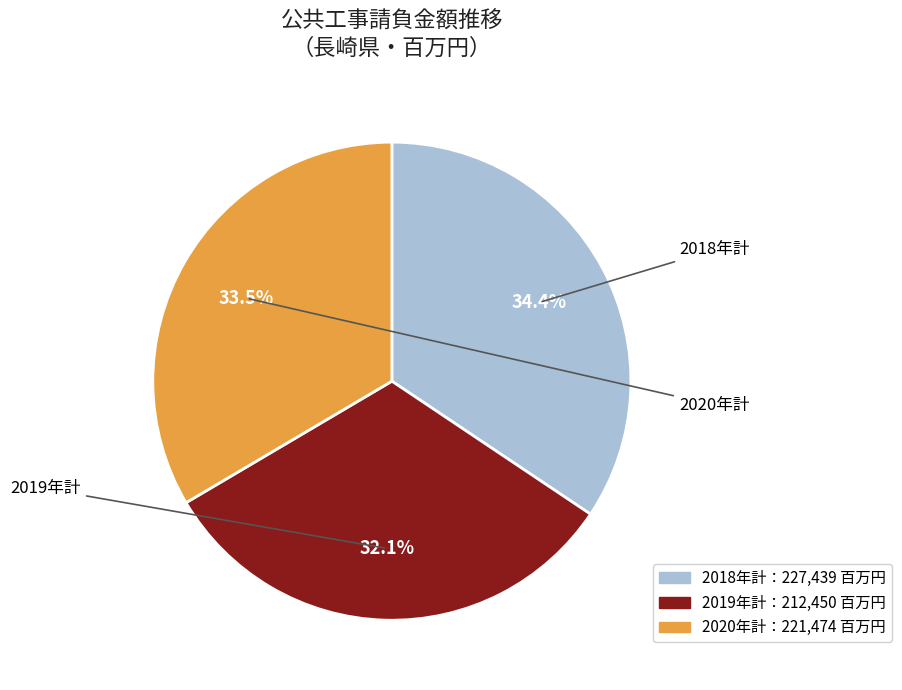

Combined, what portion of the pie is 2020年計 and 2019年計?

65.6%